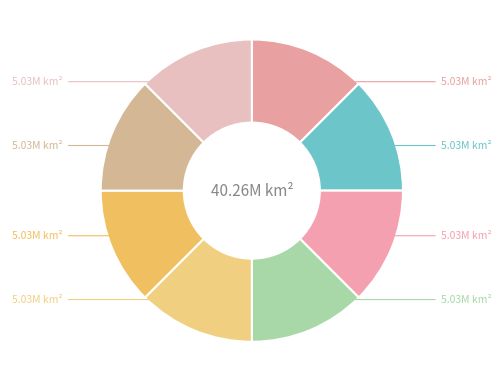

How many slices are in this pie chart?

8